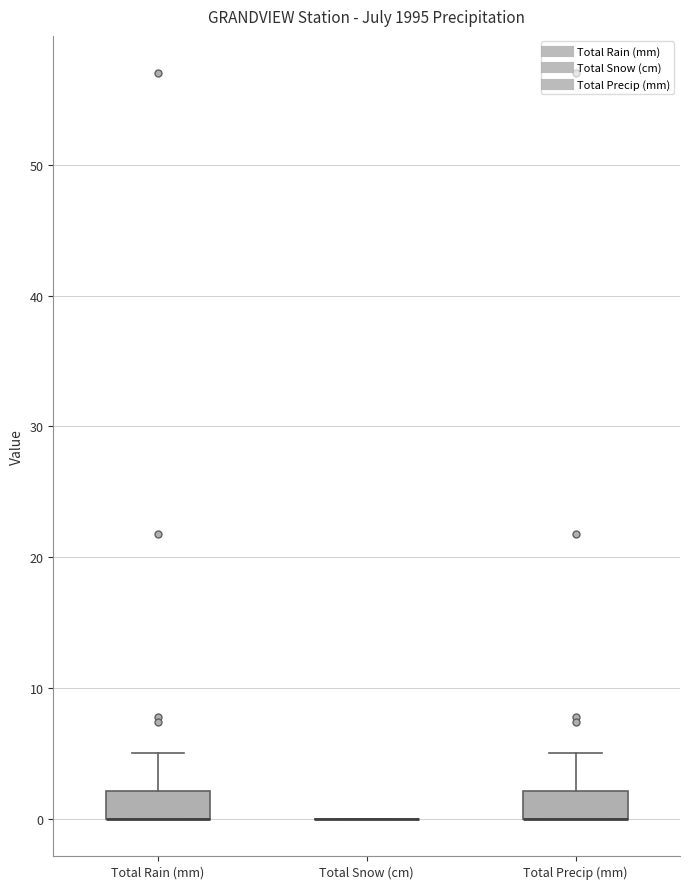

Reading left to right, transcribe this box plot: for each box, give where its median line is, the range the box spans, and where its two whiskers end, as read against the y-axis. The values are not printed on the chart, so give them approximately, as read against the axis.

Total Rain (mm): median 0 (drawn on the box's lower edge), box 0 to 2, whiskers 0 to 5
Total Snow (cm): box collapsed to a line at 0, whiskers 0 to 0
Total Precip (mm): median 0 (drawn on the box's lower edge), box 0 to 2, whiskers 0 to 5